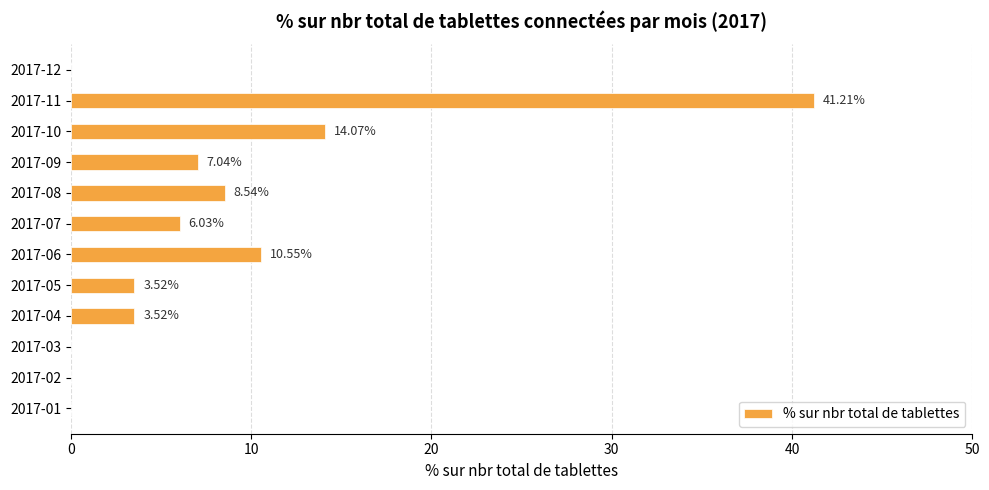

How many categories are shown in the chart?

12